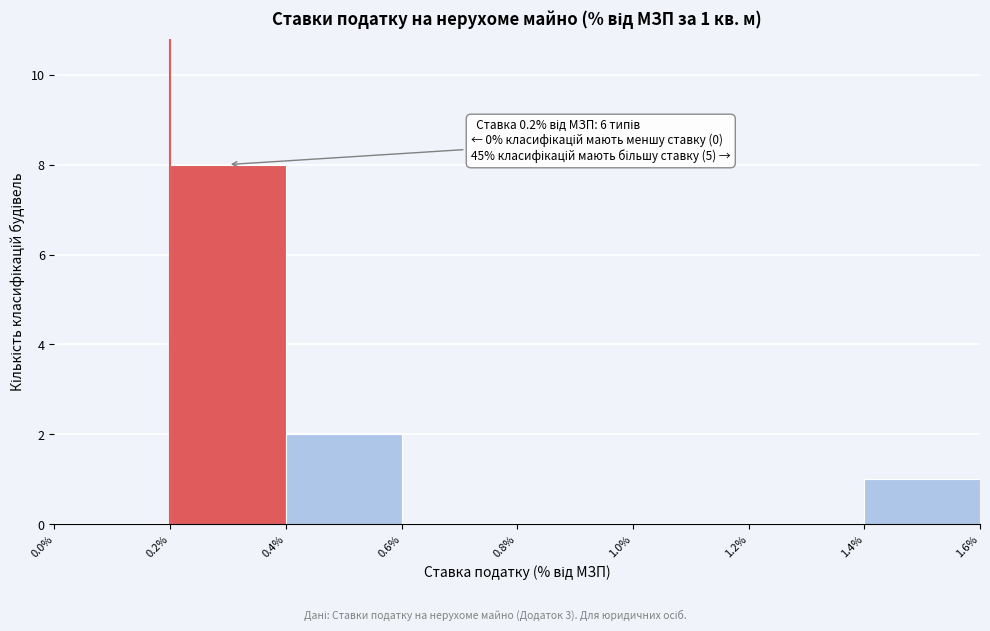

Over which range of the x-axis is the bar tallest?

0.2% to 0.4%